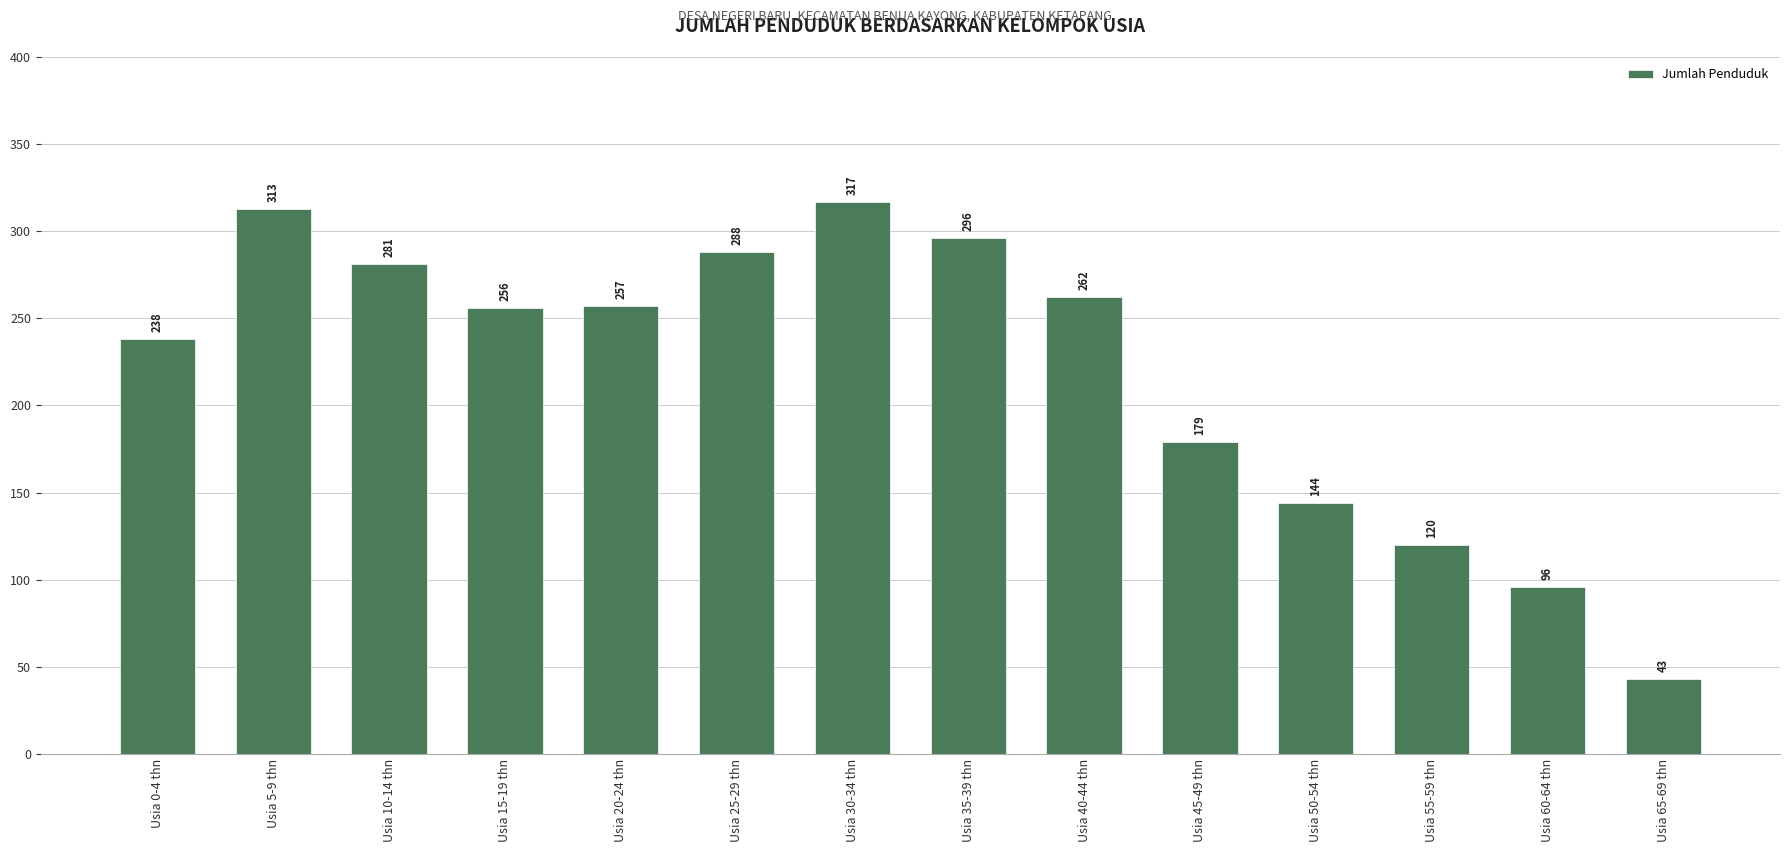

What is the smallest value displayed?

43